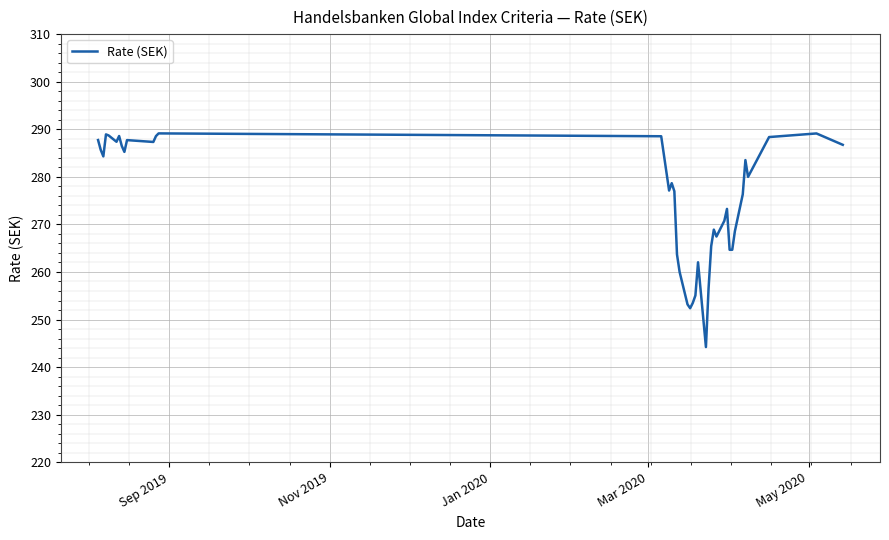

Is this an area chart (filled region under the line)?

No